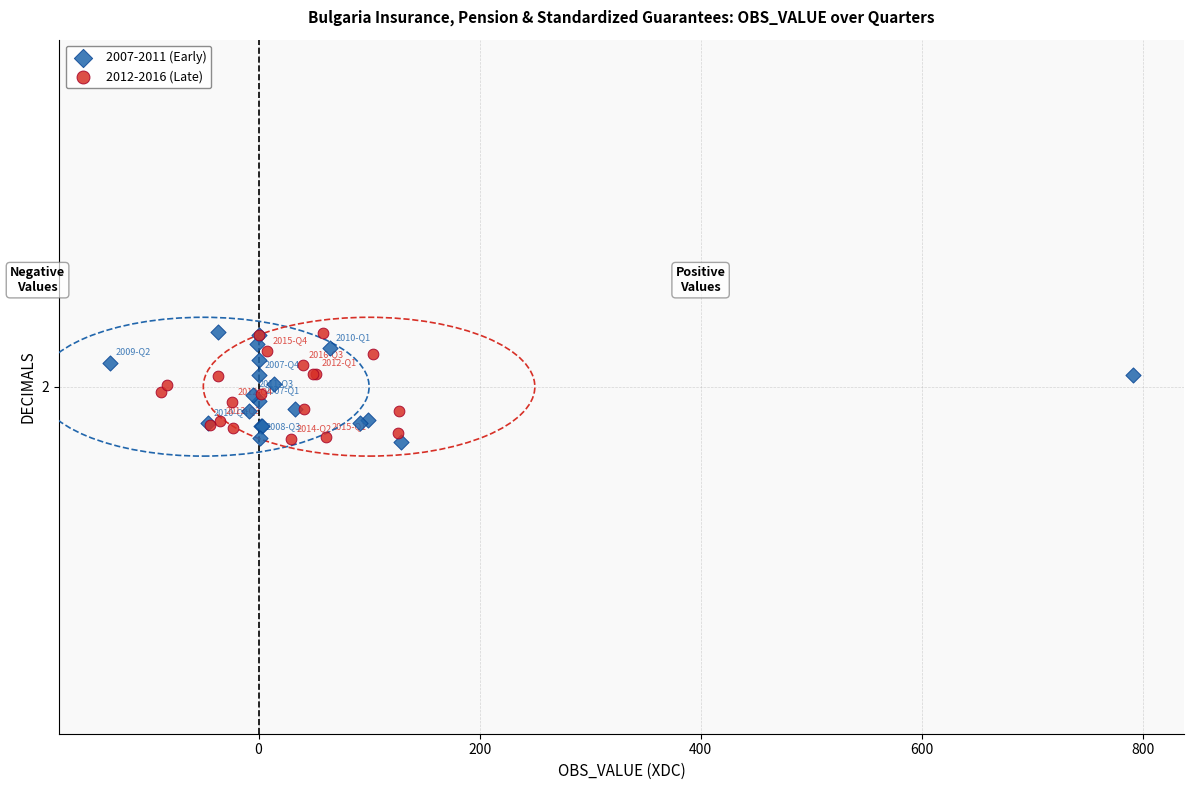

What are all the series names shown in the legend?

2007-2011 (Early), 2012-2016 (Late)